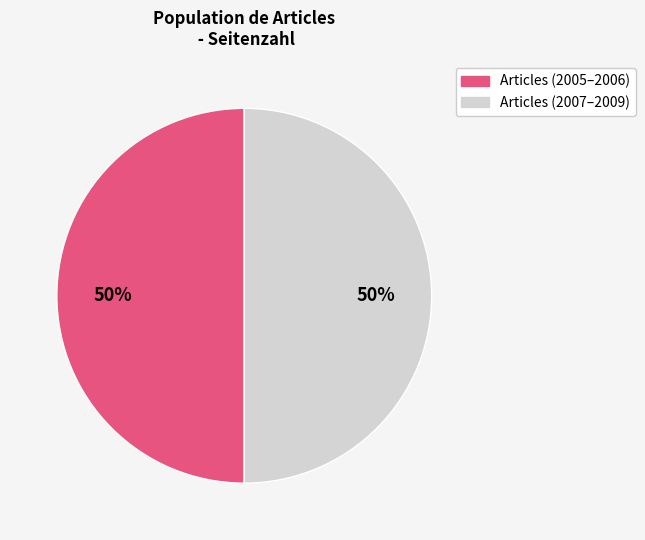

To the nearest percent, what is the average slice percentage?

50%